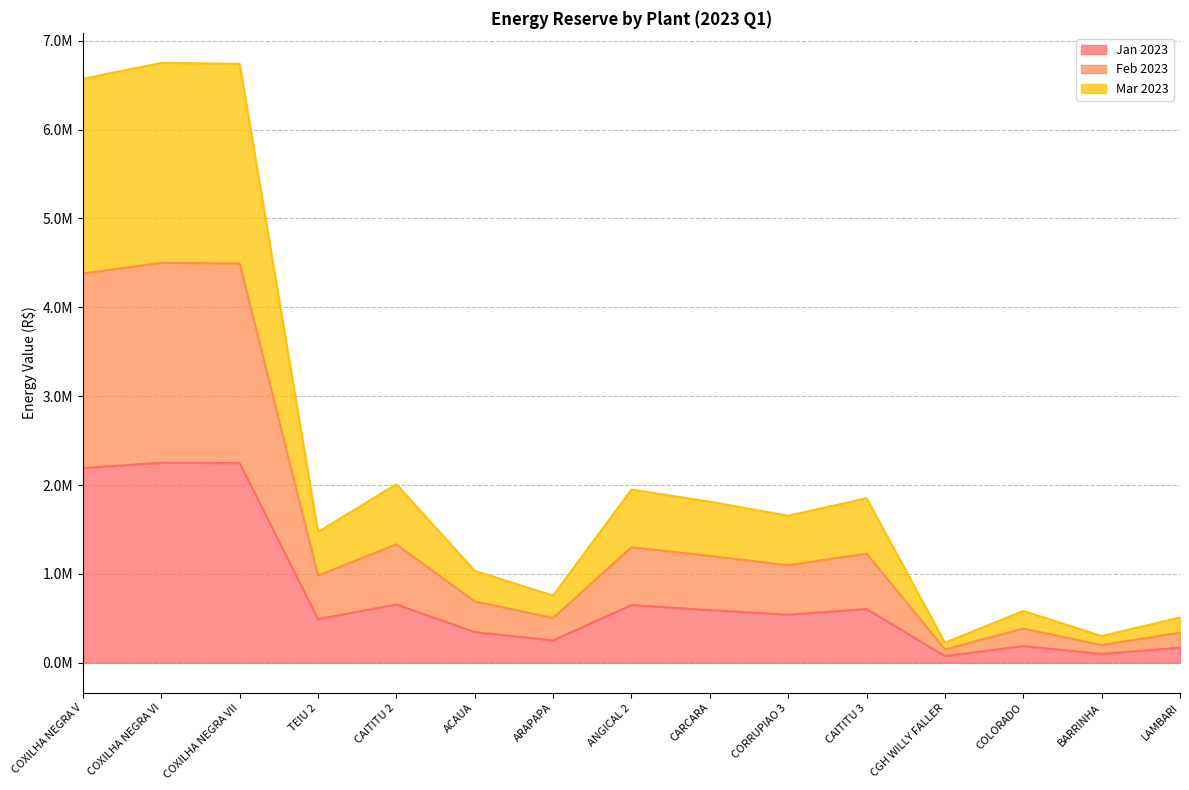

Does the chart have visible grid lines?

Yes